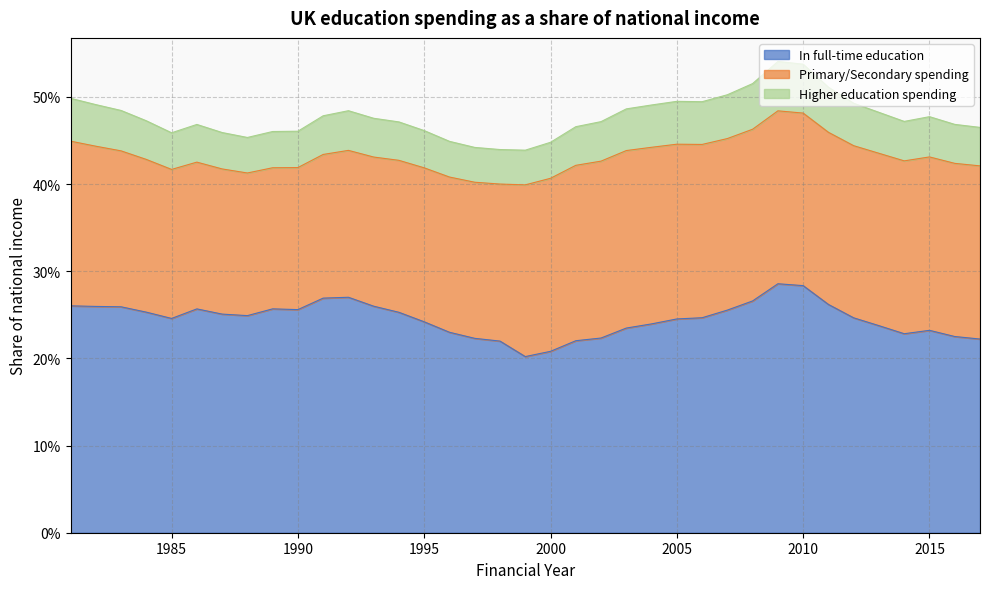

Does the chart display data point markers on the line(s)?

No